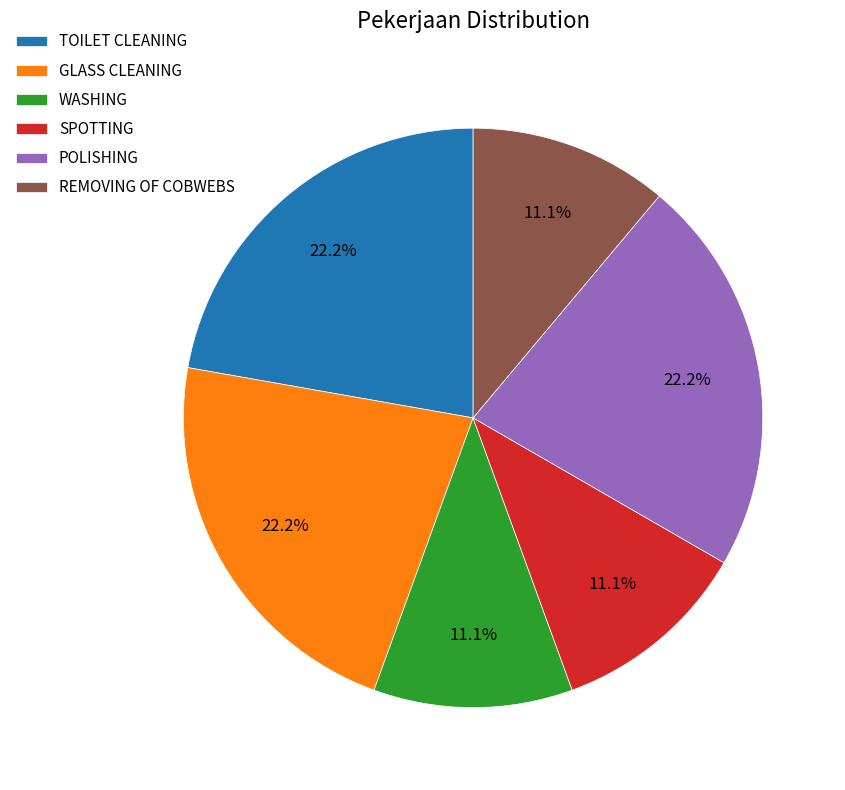

Is there a majority slice in this chart?

No